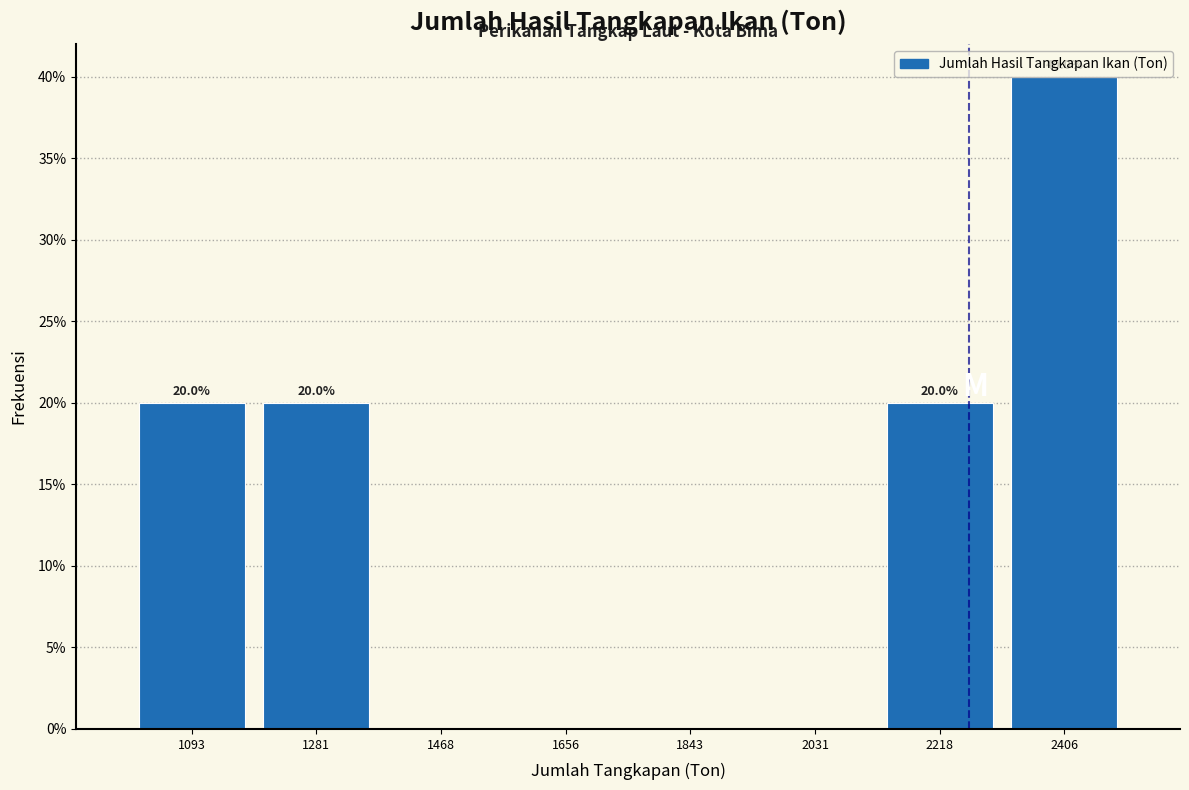

Which range on the x-axis has the tallest bar?

2320 to 2500